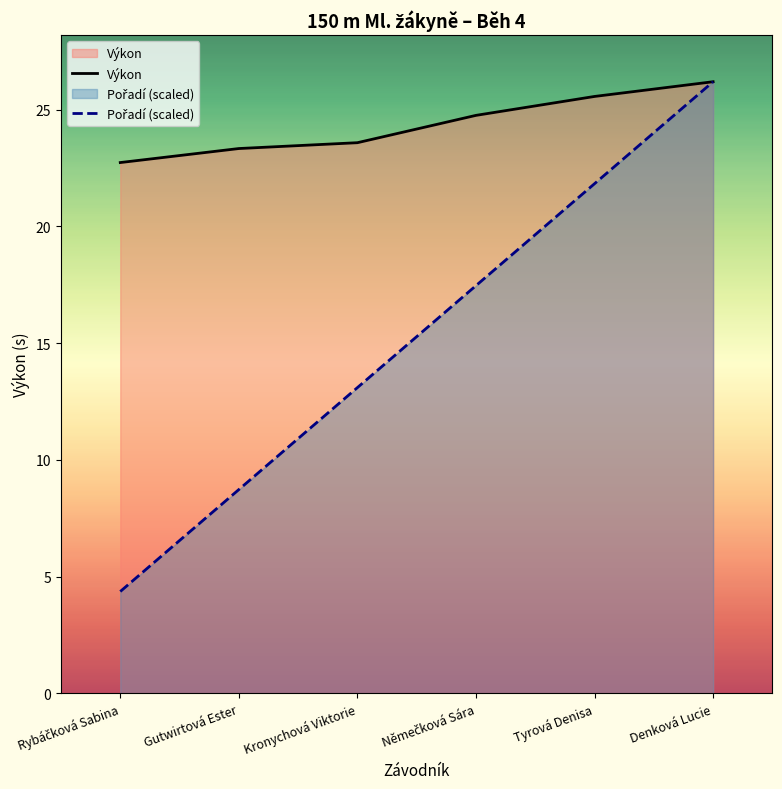

Is it true that Výkon equals 25.6 at Tyrová Denisa?

True